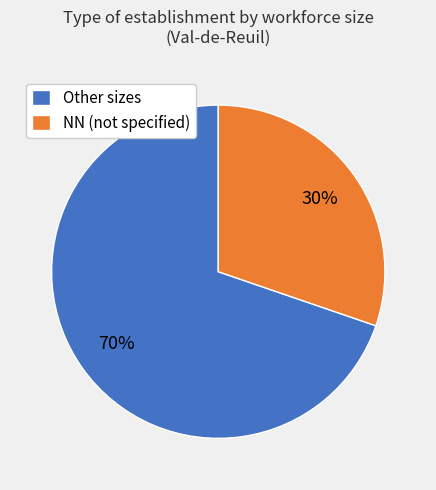

How many slices are in this pie chart?

2